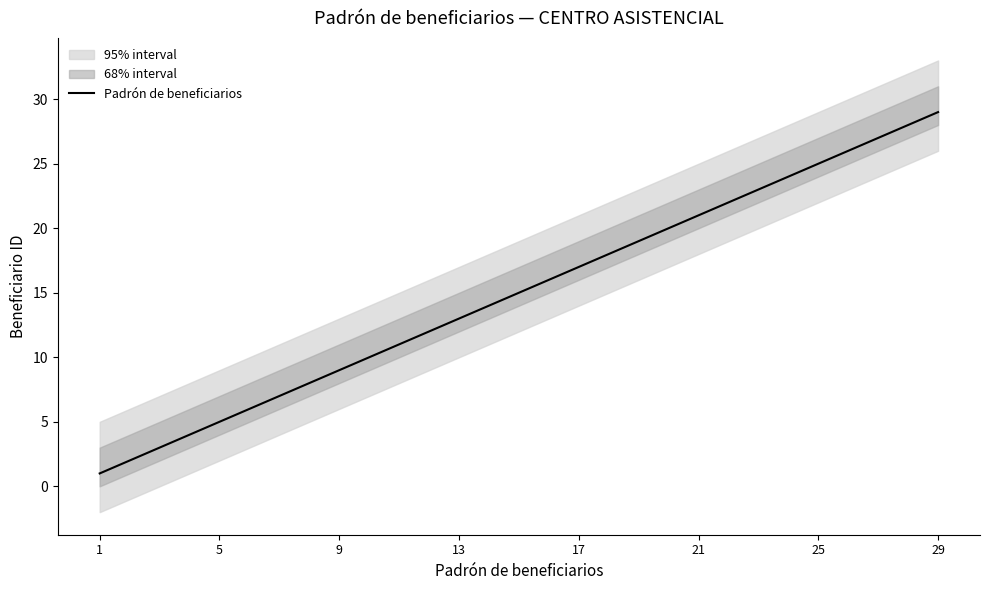

At which label does Padrón de beneficiarios reach its peak?

29